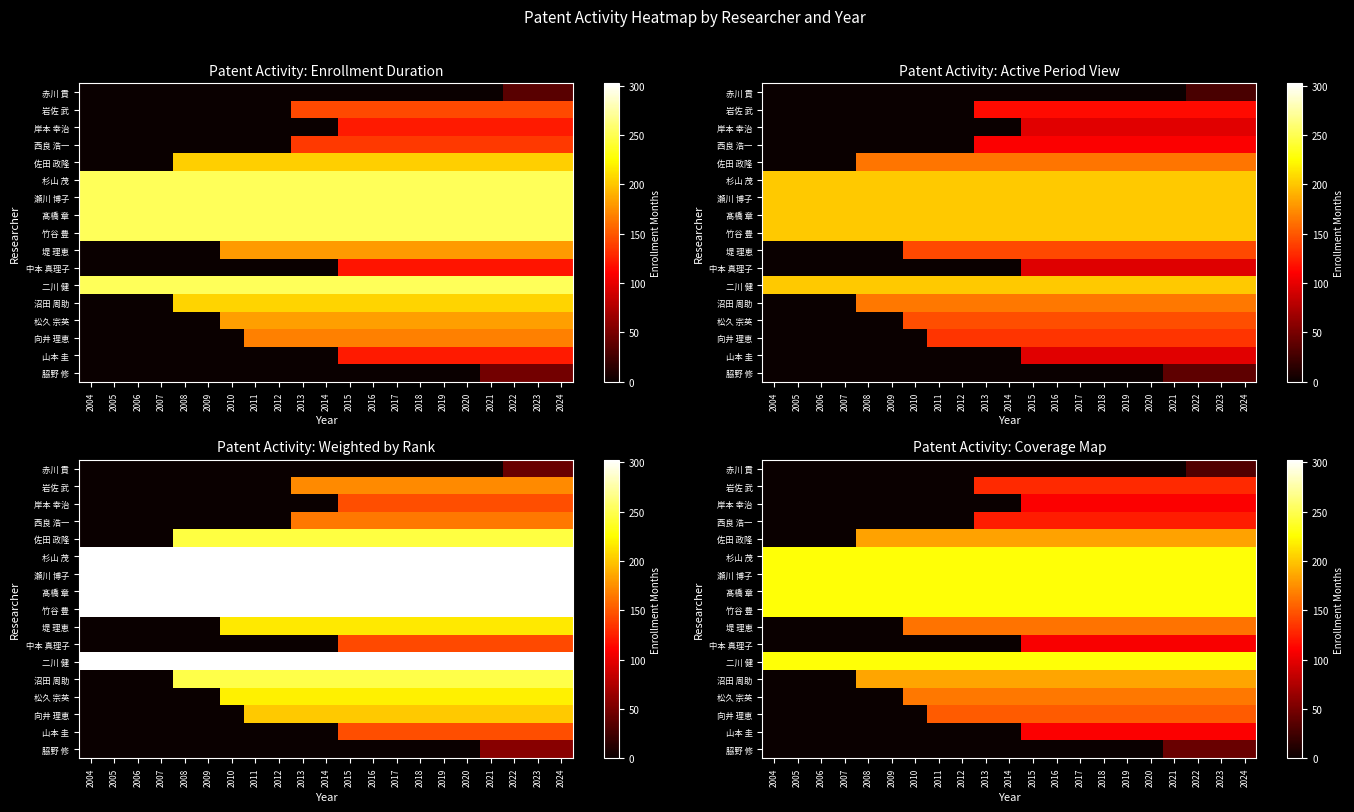

What is the total value across all series at 2022?

2637.0